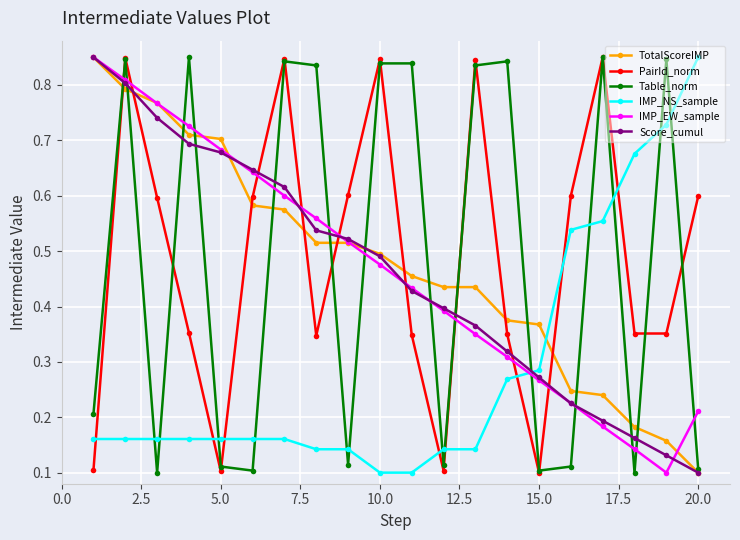

True or false: IMP_EW_sample has more than 0 points higher than both neighbors.

False